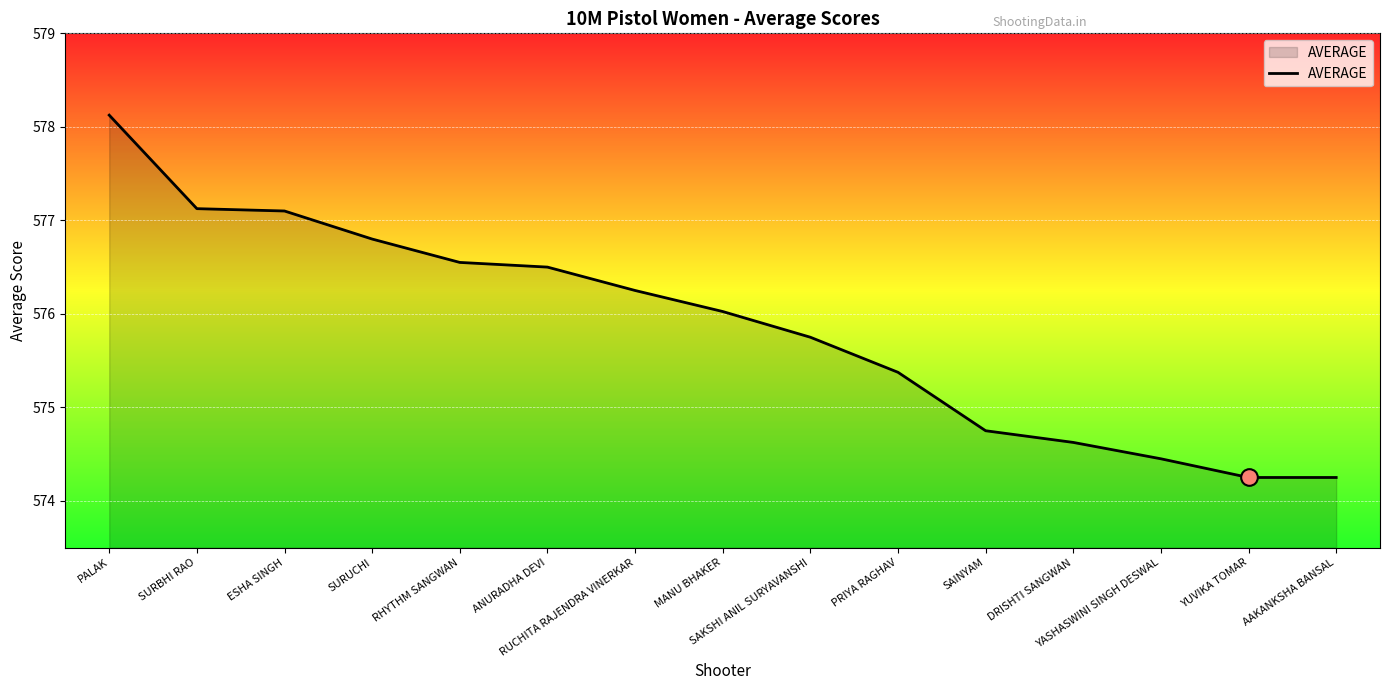

What is the greatest value displayed?

578.1